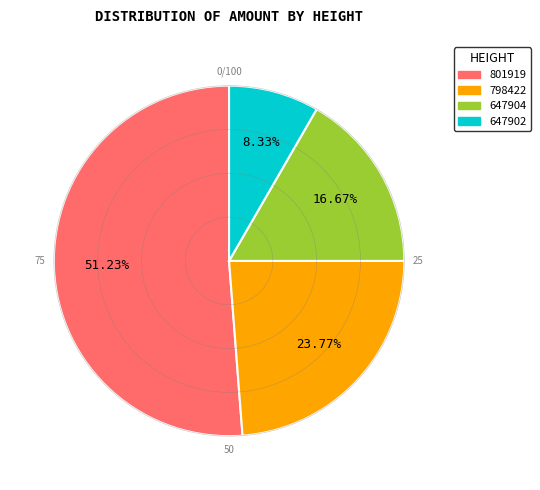

To the nearest percent, what is the difference between the 801919 and 798422 slice percentages?

27%